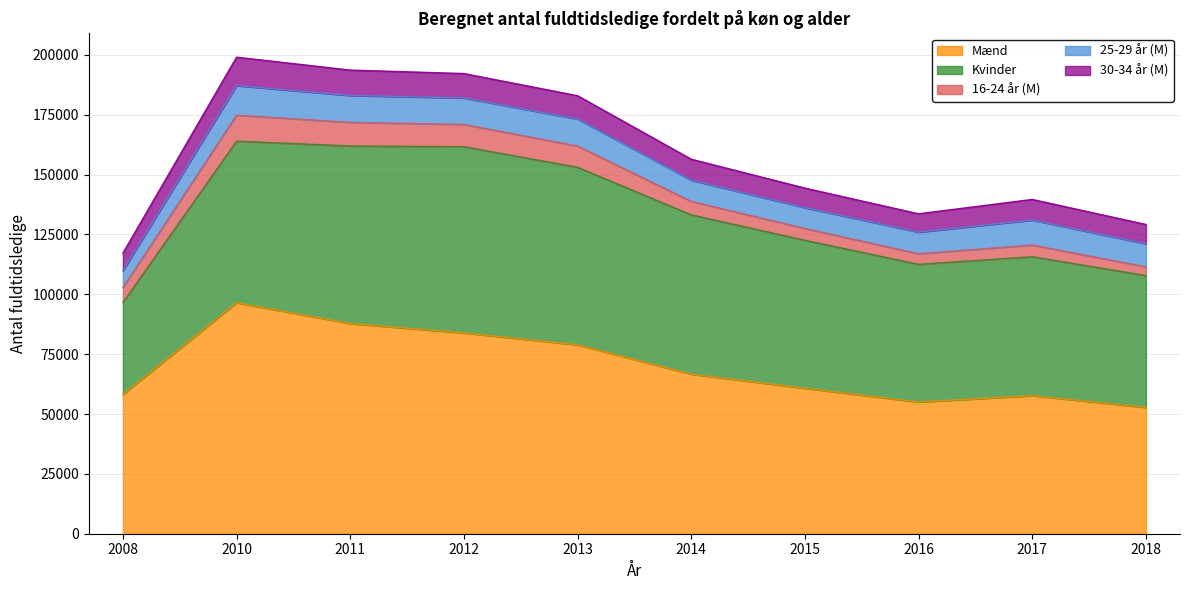

What is the value of the 30-34 år (M) point at the 10th from the left?

8075